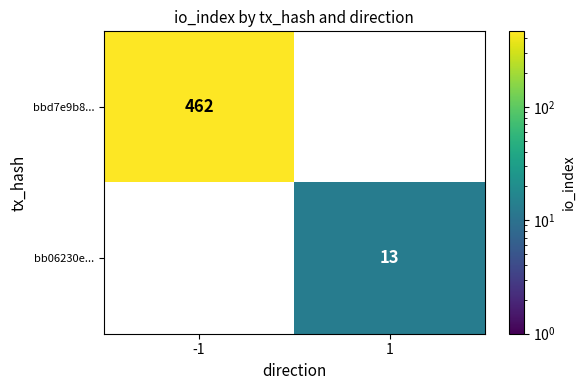

The value of bb06230e... at 1 is 13. True or false?

True